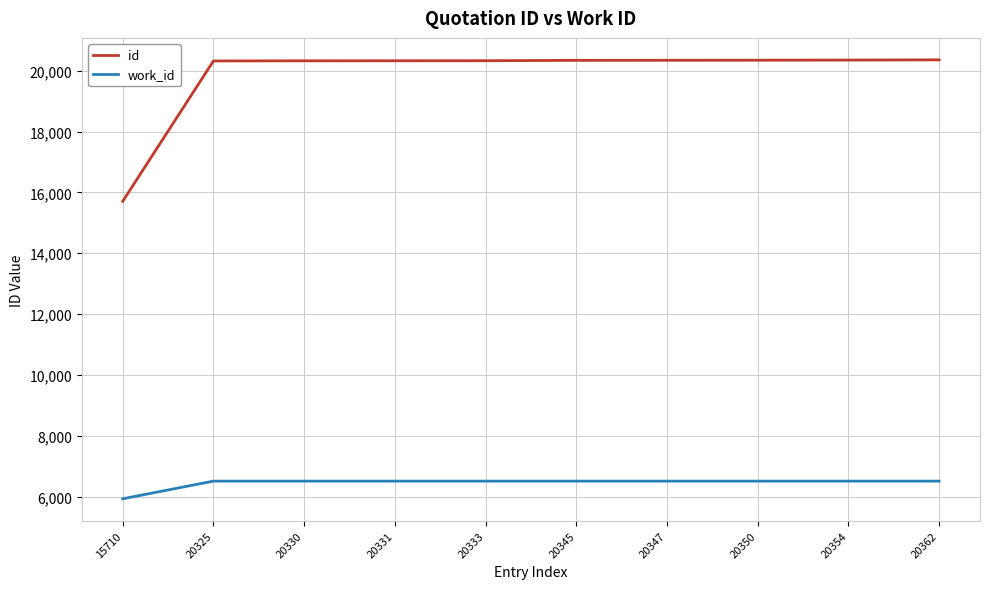

What is the smallest value displayed?

5925